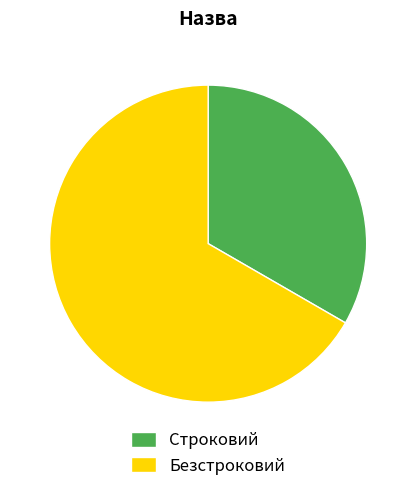

Which has a higher value, Строковий or Безстроковий?

Безстроковий